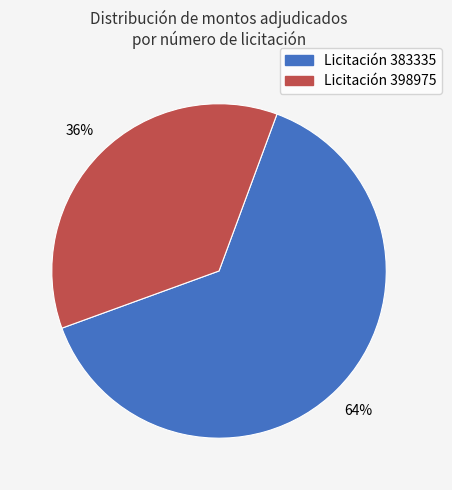

Is there a majority slice in this chart?

Yes